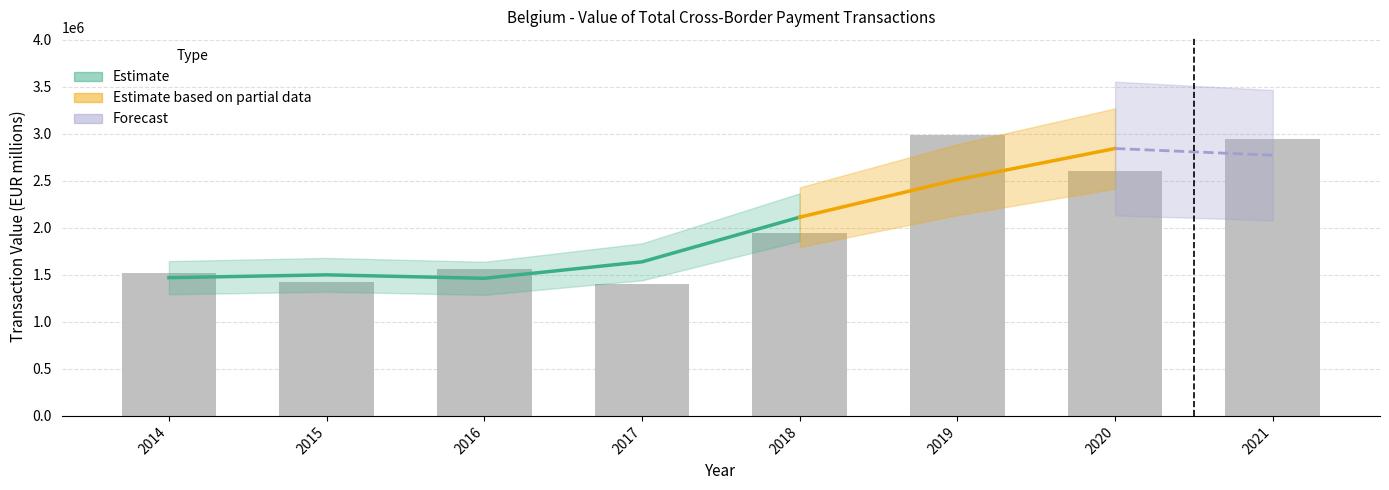

What value does the data have at 2019?

2986236.6